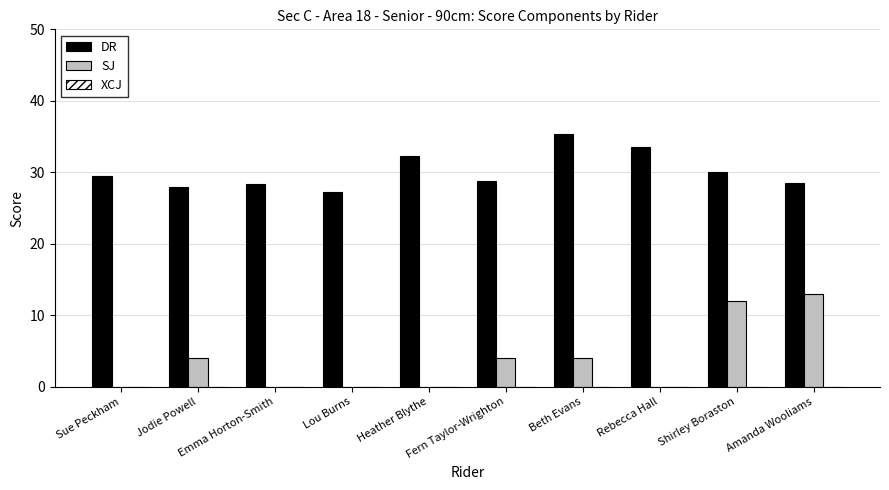

What is the greatest value displayed?

35.3